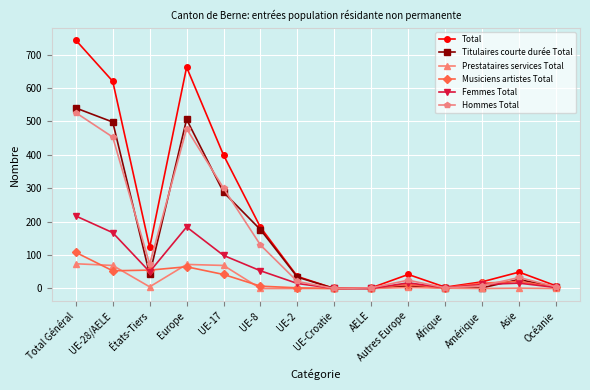

Which series changed the most between UE-8 and UE-2?

Total